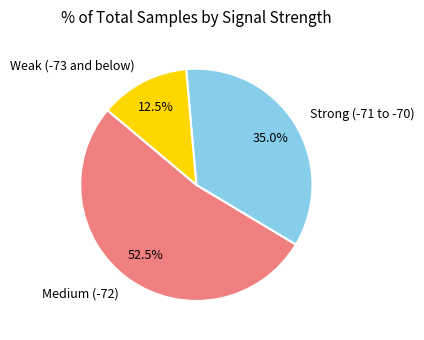

What percentage do Medium (-72) and Weak (-73 and below) together represent?

65.0%